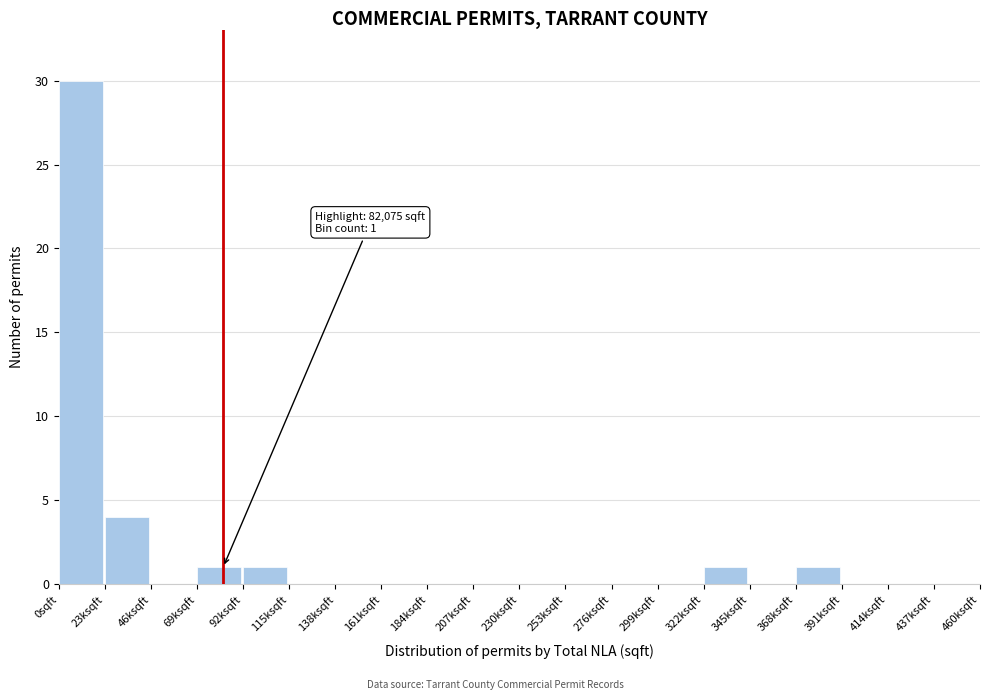

Reading left to right, transcribe all the data shown in this chart.

0sqft=30	23ksqft=4	46ksqft=0	69ksqft=1	92ksqft=1	115ksqft=0	138ksqft=0	161ksqft=0	184ksqft=0	207ksqft=0	230ksqft=0	253ksqft=0	276ksqft=0	299ksqft=0	322ksqft=1	345ksqft=0	368ksqft=1	391ksqft=0	414ksqft=0	437ksqft=0